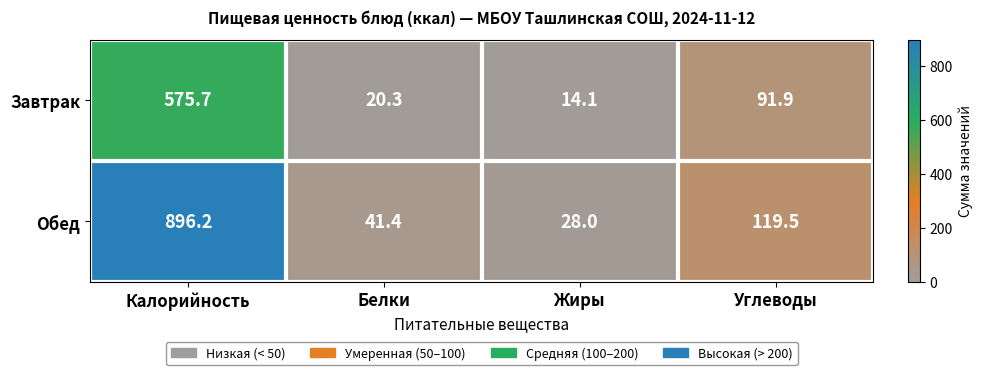

Between Жиры and Углеводы, which series saw the biggest shift?

Обед